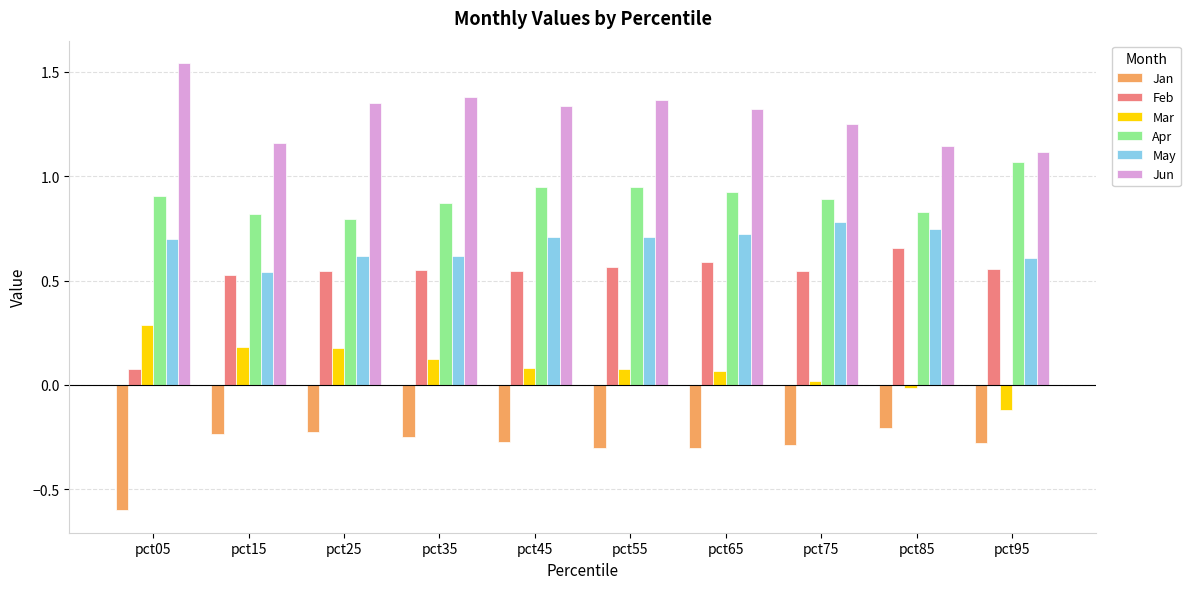

Count the Jun values in the range 1 to 2.

10